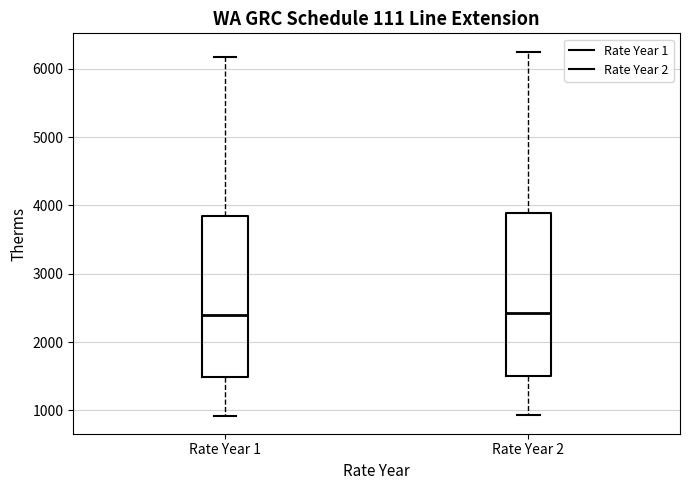

Reading left to right, transcribe this box plot: for each box, give where its median line is, the range the box spans, and where its two whiskers end, as read against the y-axis. The values are not printed on the chart, so give them approximately, as read against the axis.

Rate Year 1: median 2400, box 1500 to 3800, whiskers 900 to 6200
Rate Year 2: median 2400, box 1500 to 3900, whiskers 900 to 6300